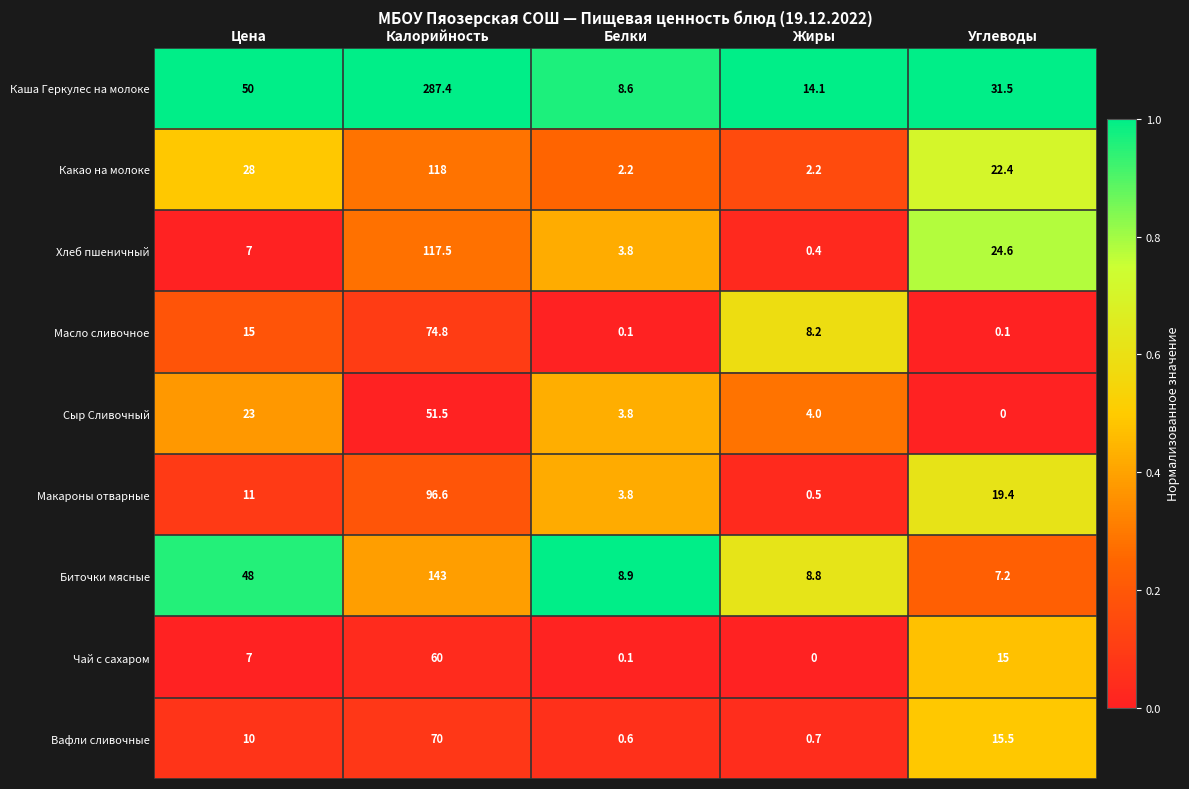

What is the difference between the Какао на молоке values at Калорийность and Белки?

115.8